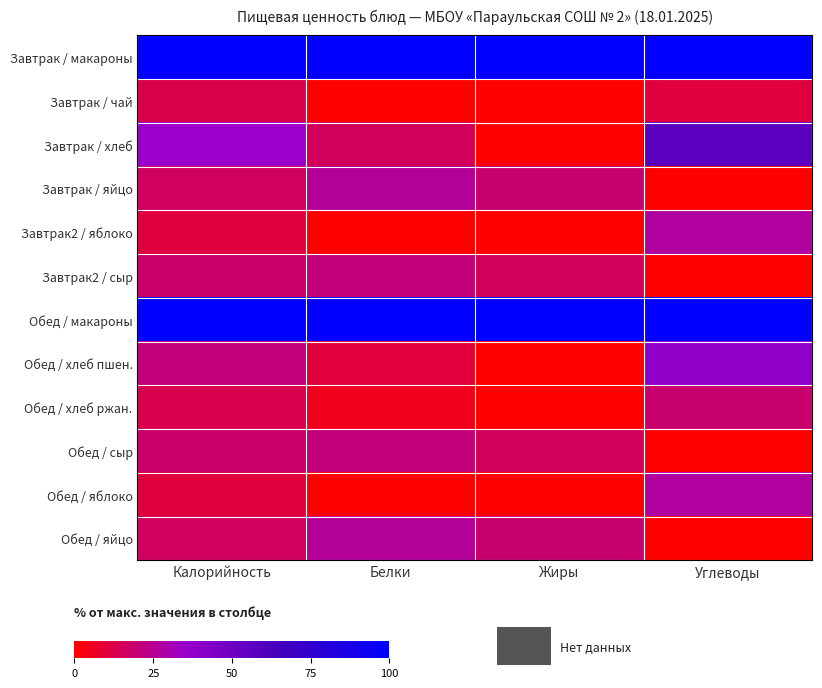

What is the total value across all series at Калорийность?

374.3